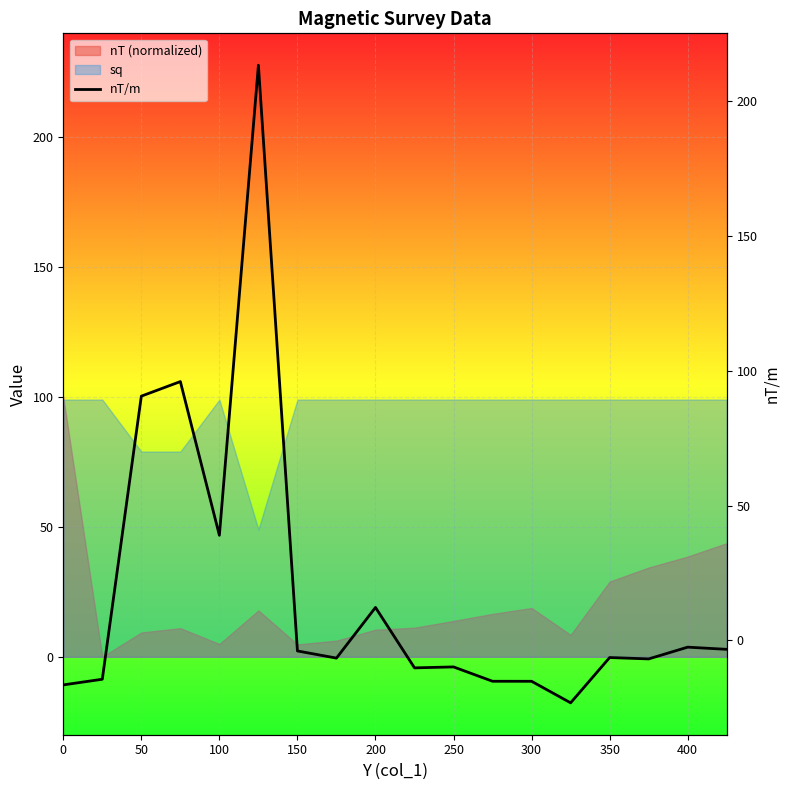

How many values are below zero?

13